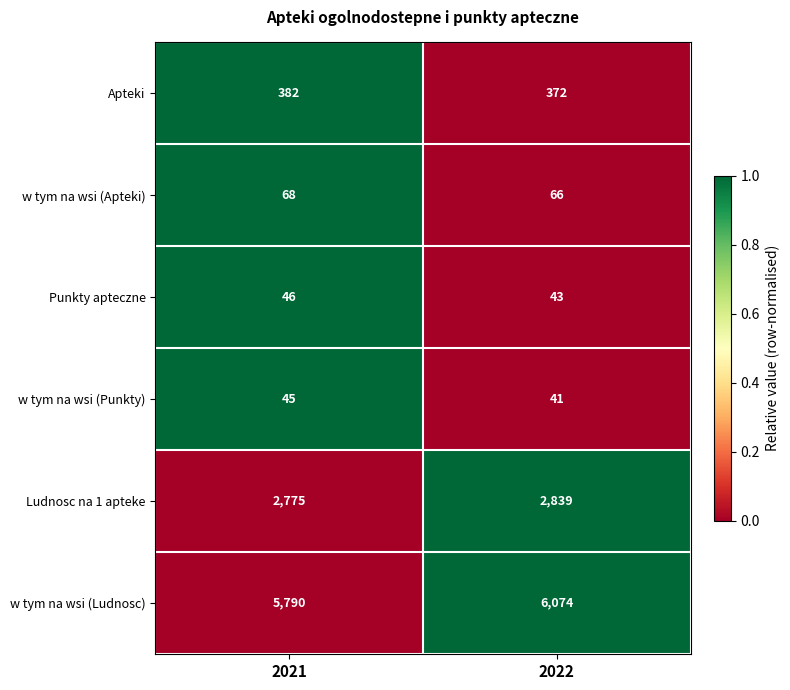

What is the maximum value shown in the chart?

6074